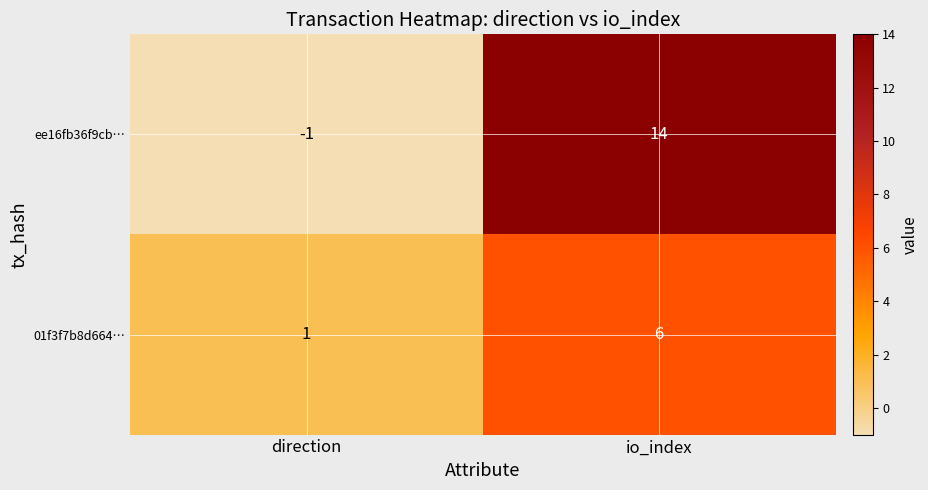

Reading left to right, transcribe all the data shown in this chart.

ee16fb36f9cb…: -1	14
01f3f7b8d664…: 1	6